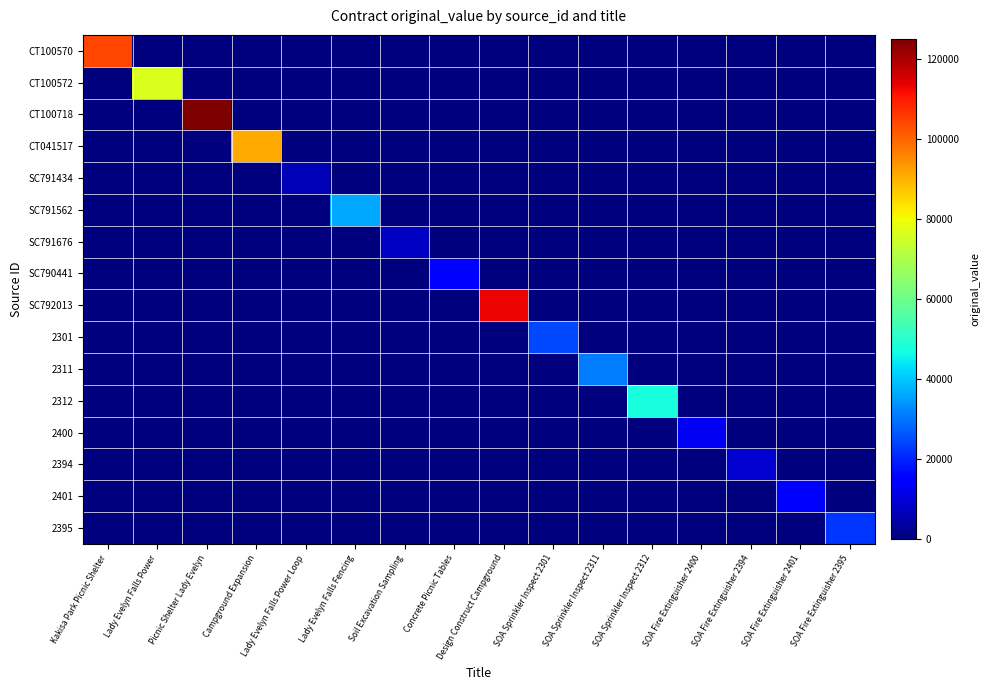

Rank the series by their maximum value, from highest to lowest.

CT100718, SC792013, CT100570, CT041517, CT100572, 2312, SC791562, 2311, 2301, 2395, SC790441, 2401, 2400, 2394, SC791676, SC791434